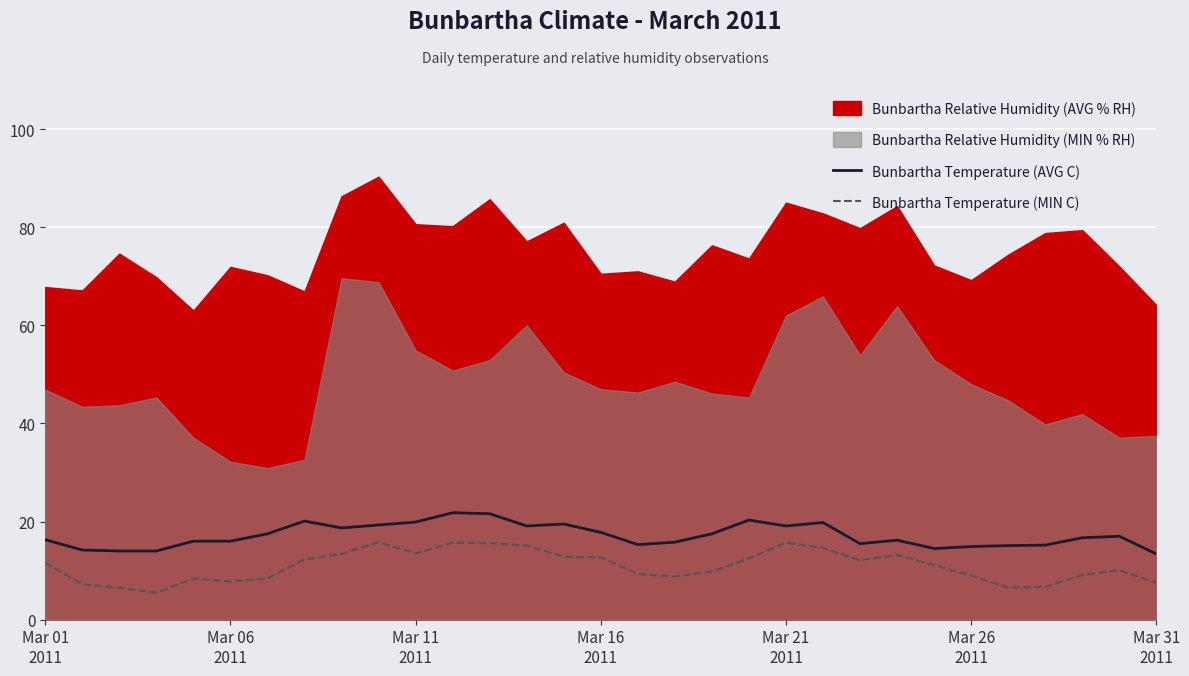

True or false: Bunbartha Temperature (MIN C) and Bunbartha Temperature (AVG C) cross at least once.

False